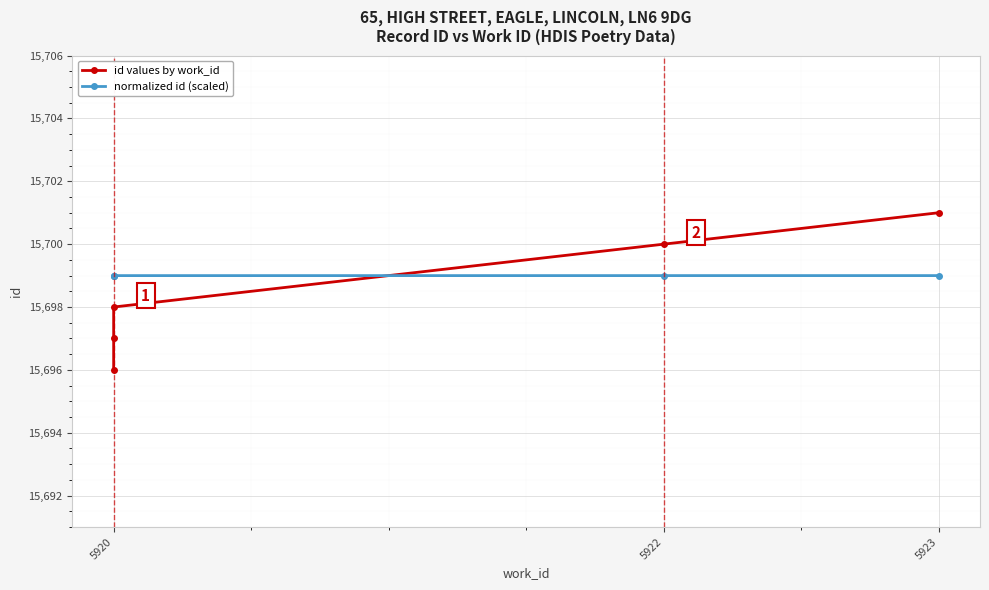

Between 5922 and 5923, which series saw the biggest shift?

id values by work_id